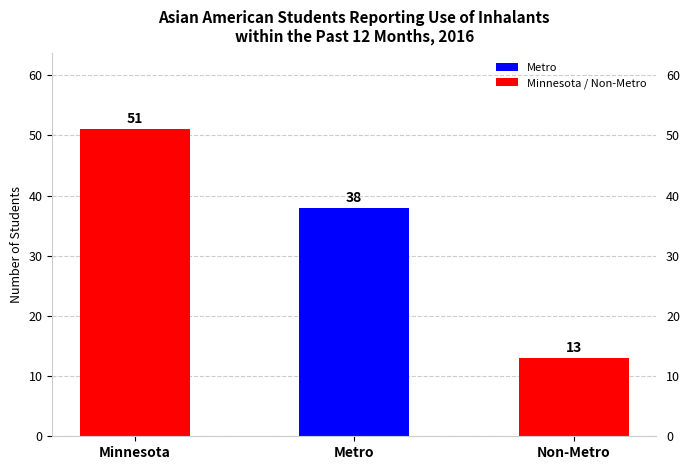

What is the difference between the maximum and second lowest values?

13